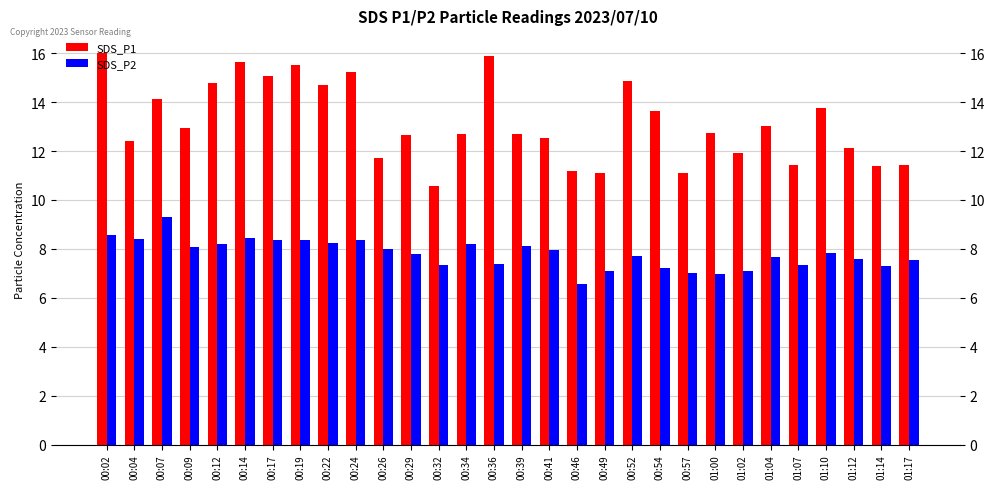

Read the SDS_P2 value at 00:39.

8.1